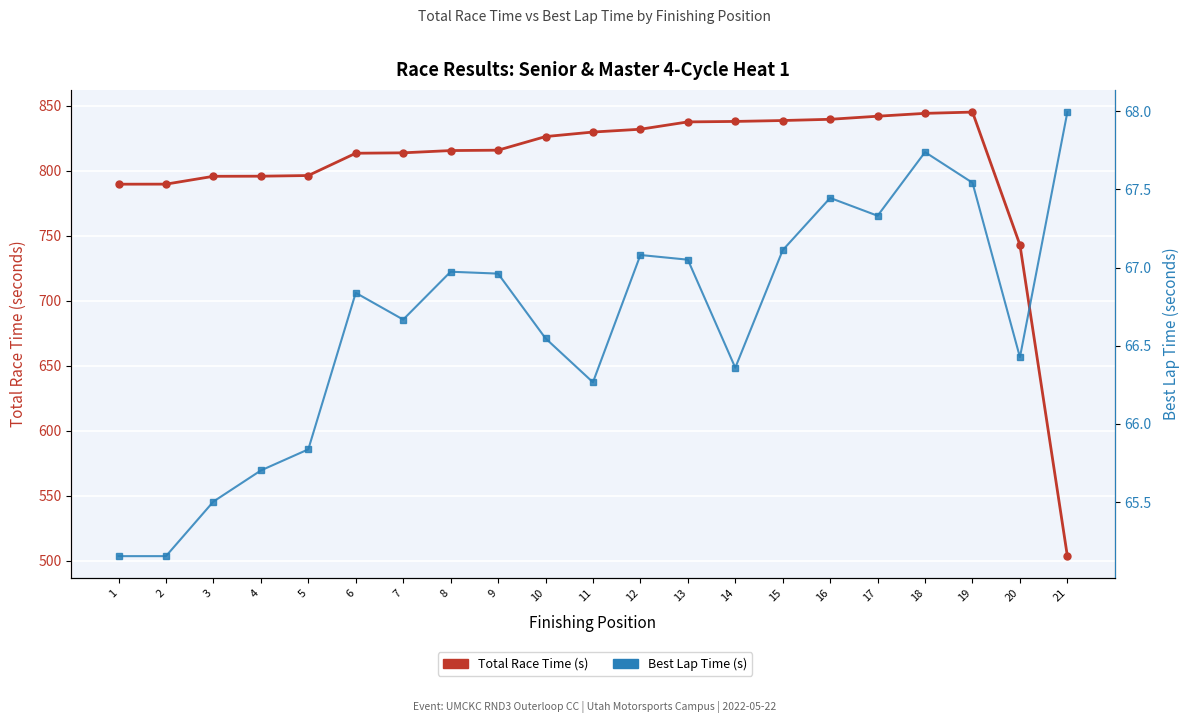

How many lines are shown in the chart?

2